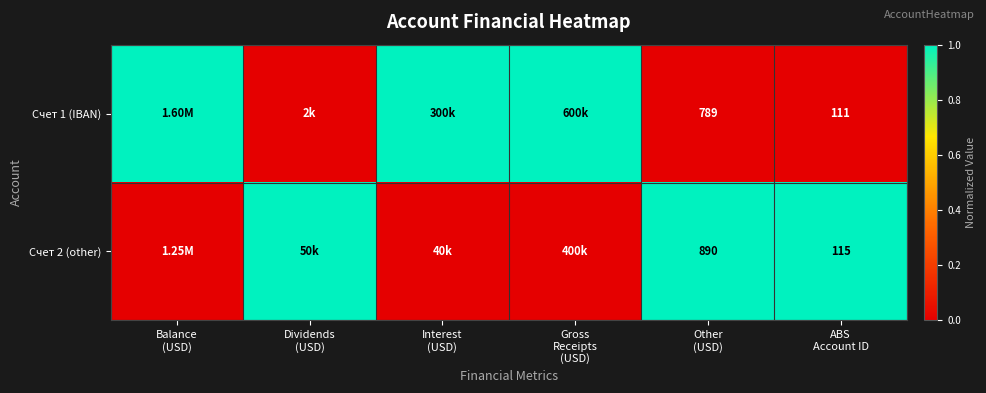

What is the difference between the highest and lowest values at ABS
Account ID?

4